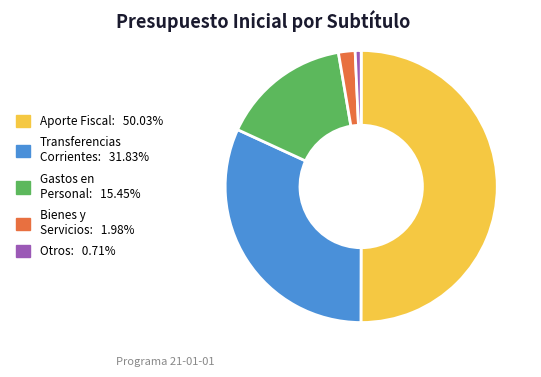

How many segments does this pie chart have?

5